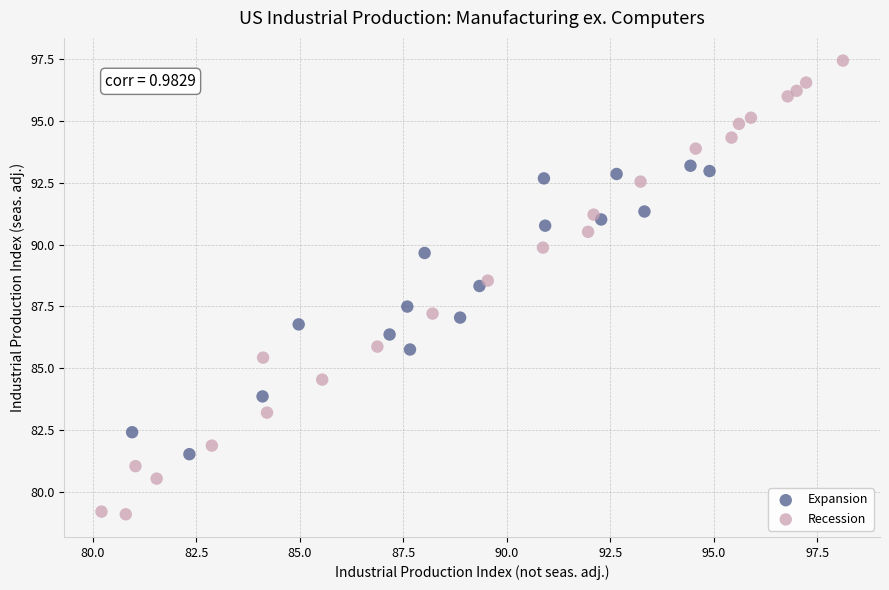

Which series has the largest Y range (max minus min)?

Recession